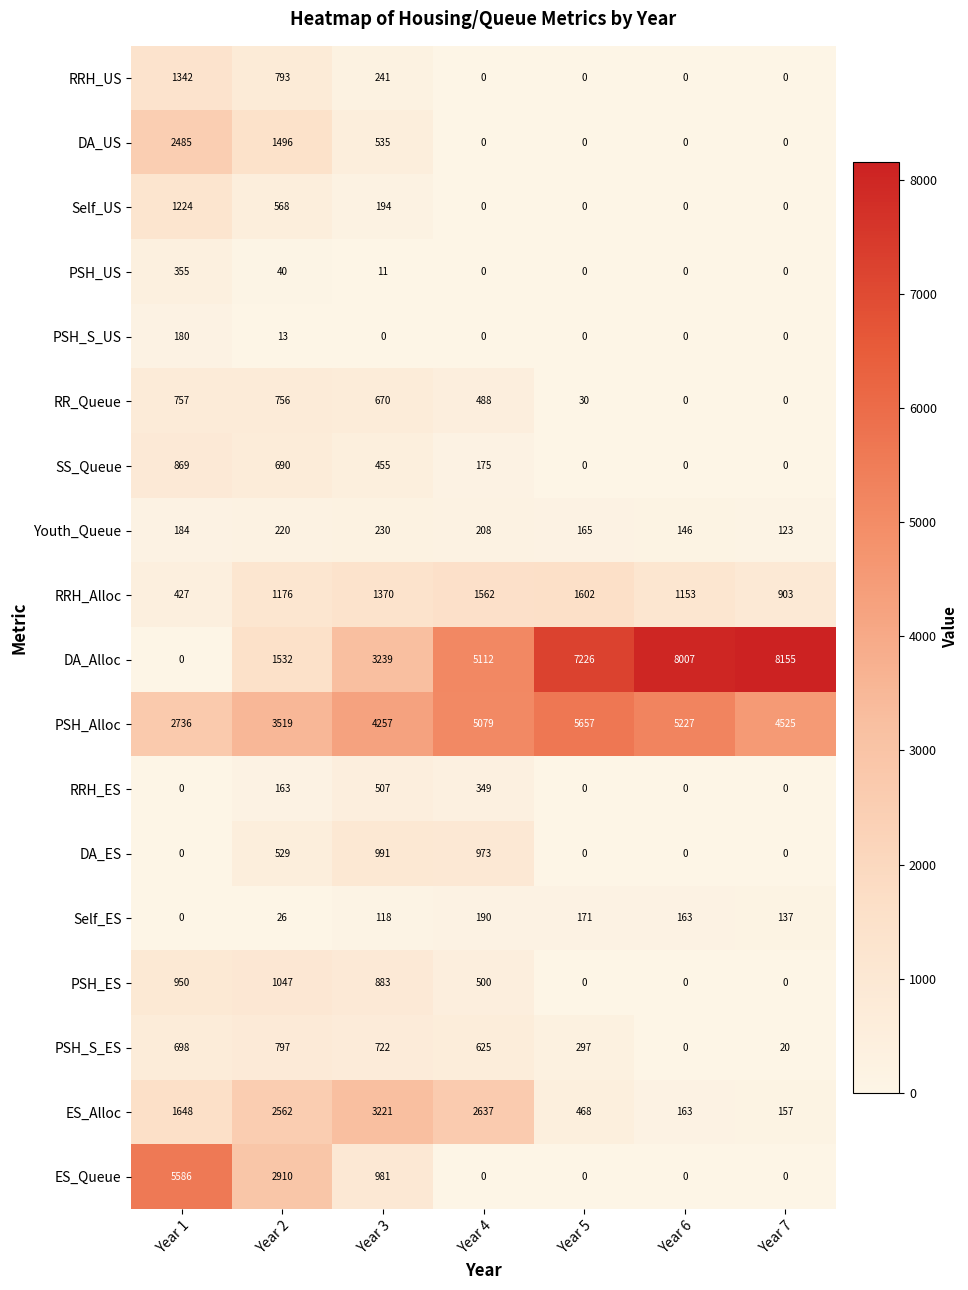

Between Year 3 and Year 5, which series saw the biggest shift?

DA_Alloc